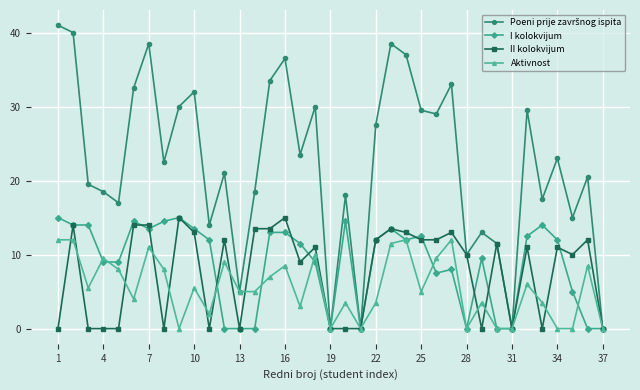

At how many categories does at least one series exceed 28?

15